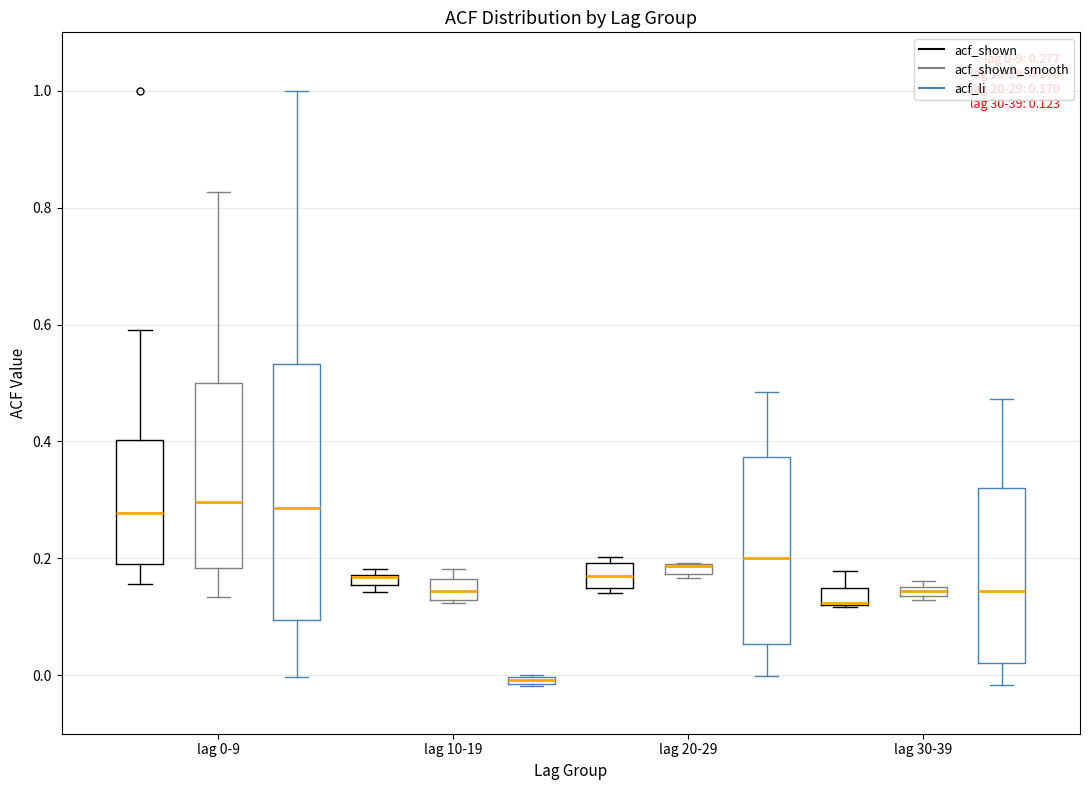

Comparing the boxes themselves (not the whiskers), which one is the tallest?

lag 0-9 (acf_li)